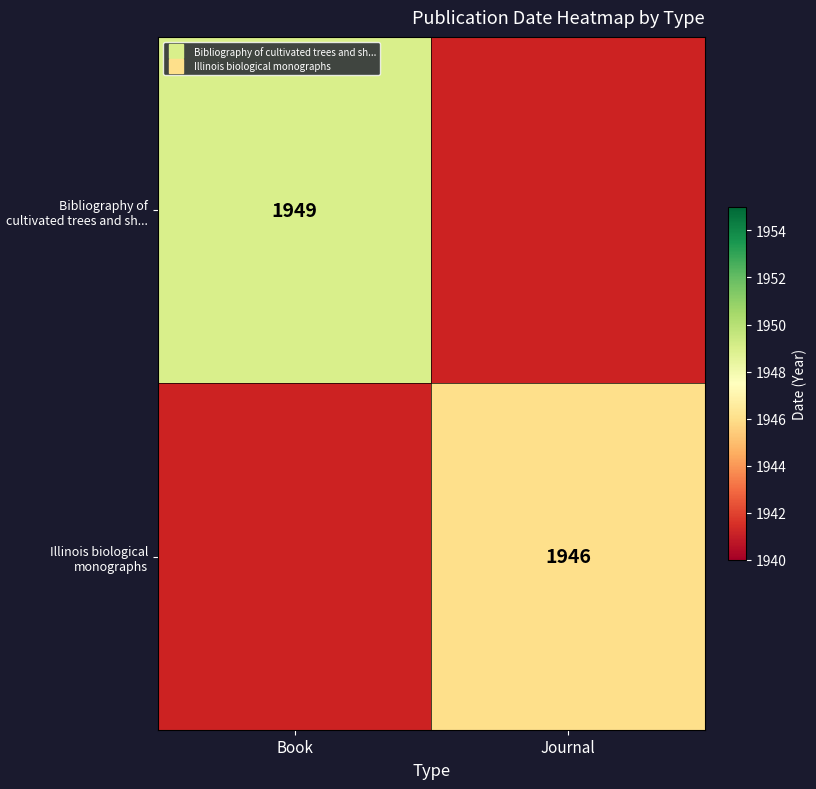

How many positive values does the Bibliography of cultivated trees and sh... series have?

1